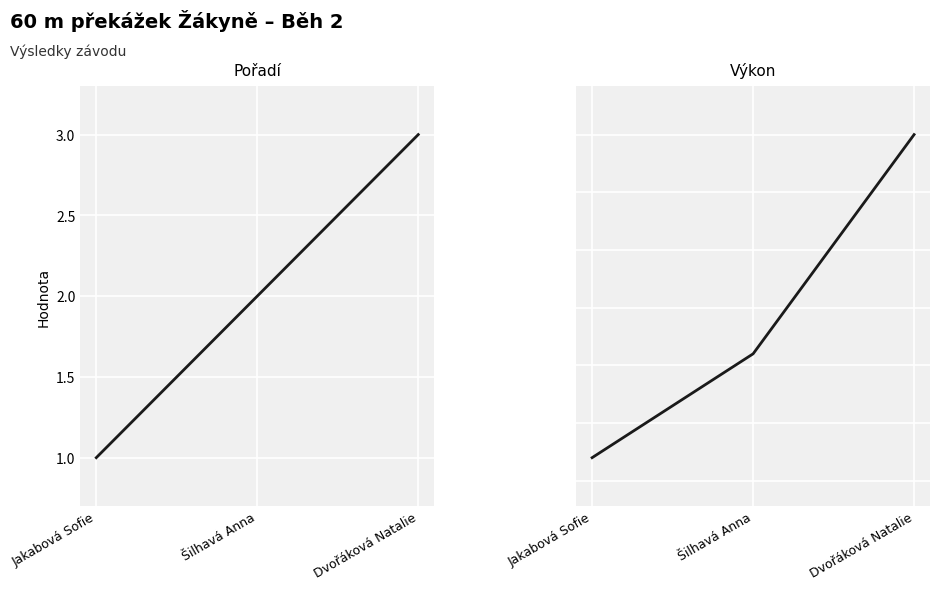

Rank the series by their average value, from highest to lowest.

Výkon, Pořadí